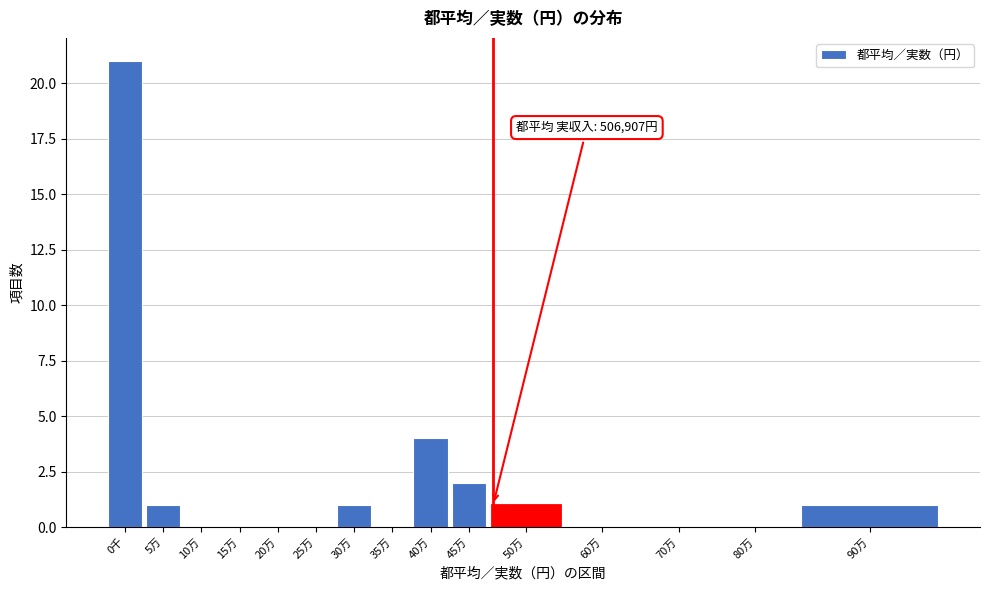

Reading left to right, what are all the values shown in this chart?

0千=21	5万=1	10万=0	15万=0	20万=0	25万=0	30万=1	35万=0	40万=4	45万=2	50万=1	60万=0	70万=0	80万=0	90万=1